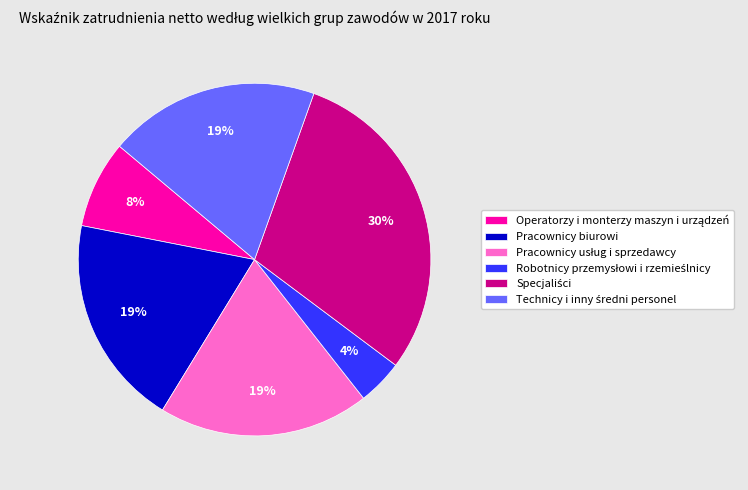

Does any single category account for the majority?

No